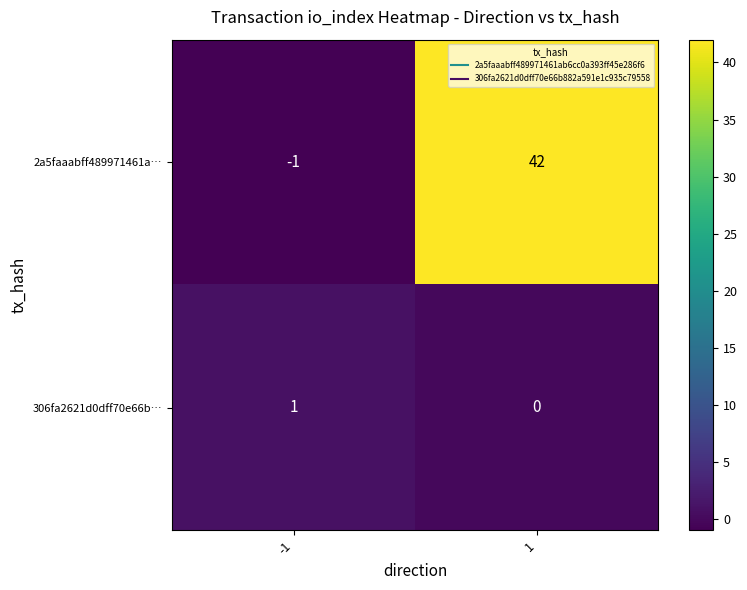

The 2a5faaabff489971461a… series shows 13 at 1. True or false?

False